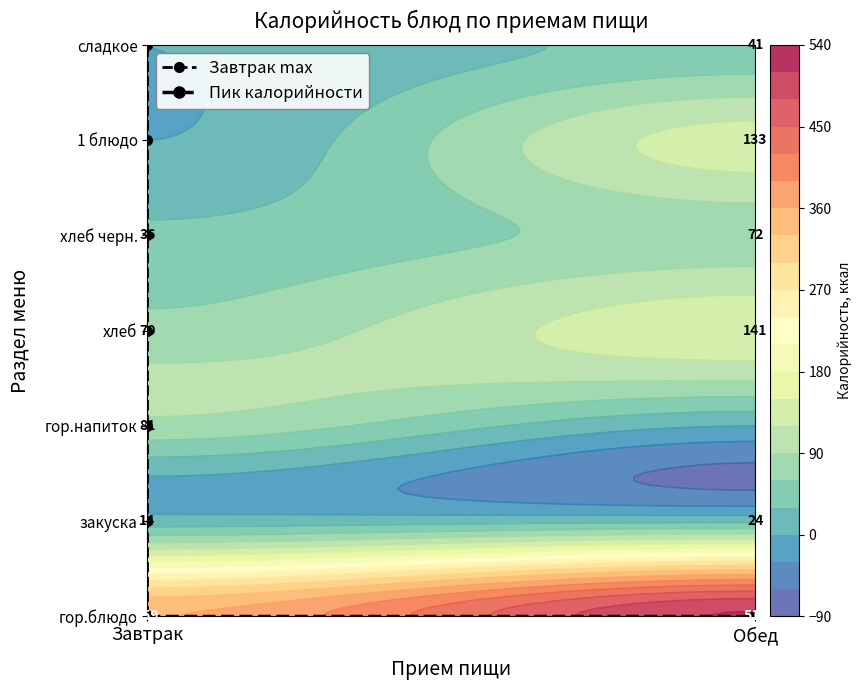

Where does the хлеб черн. series first go above 72?

Обед